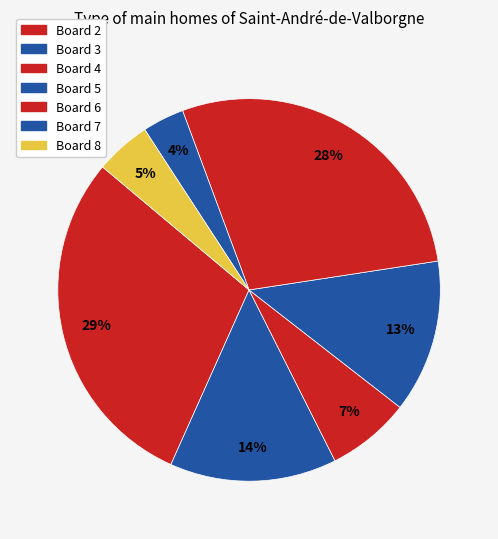

How many slices are in this pie chart?

7